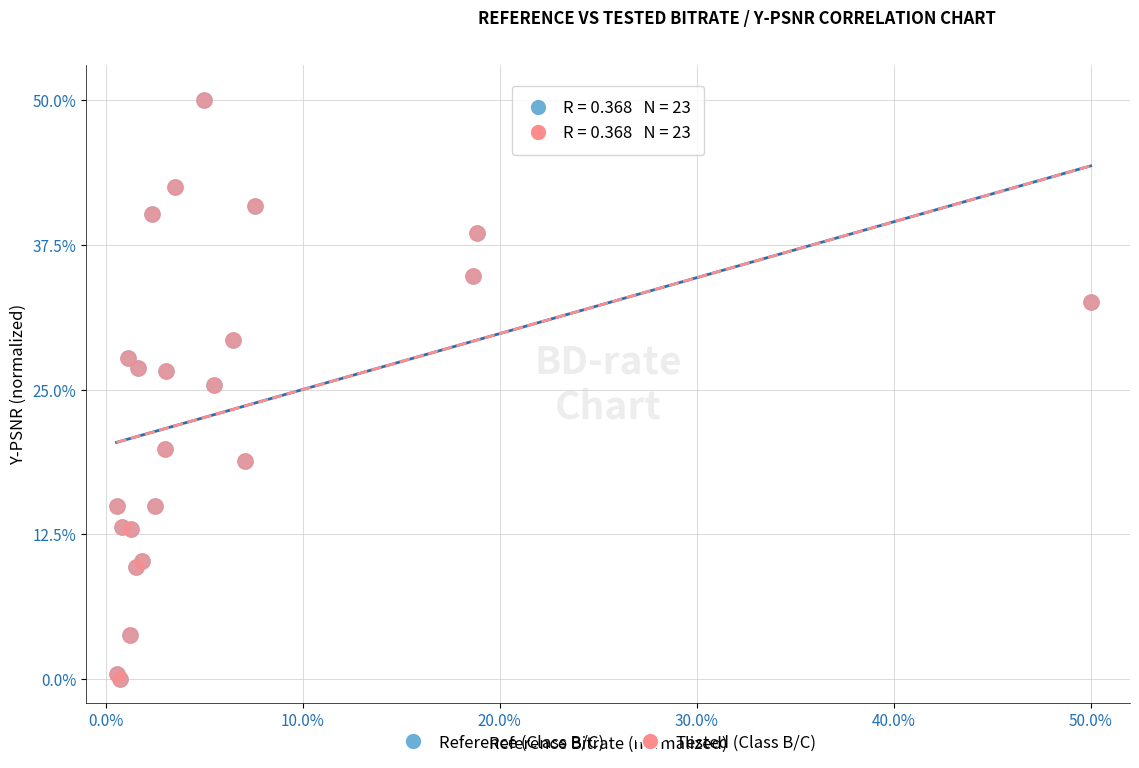

What are all the series names shown in the legend?

Reference (Class B/C), Tested (Class B/C)